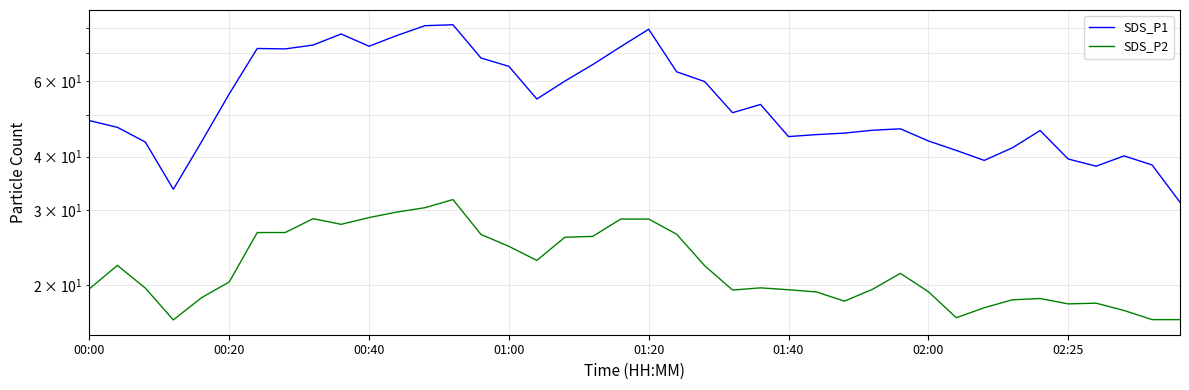

What is the value of the SDS_P2 point at the 32nd from the left?

16.8